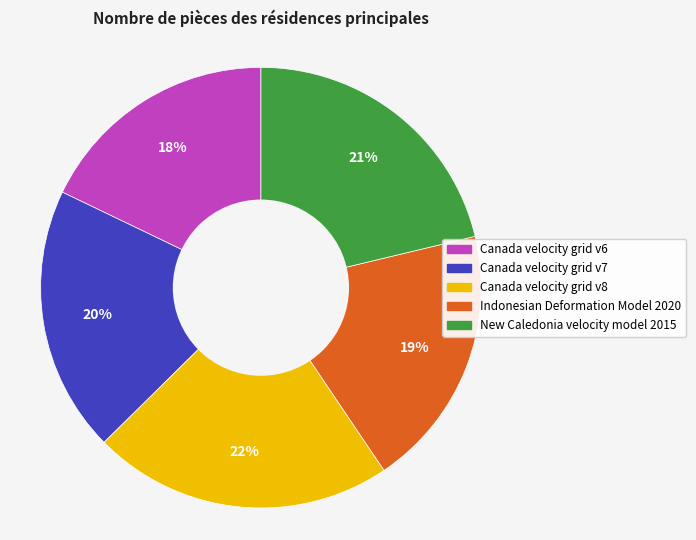

To the nearest percent, what is the average slice percentage?

20%